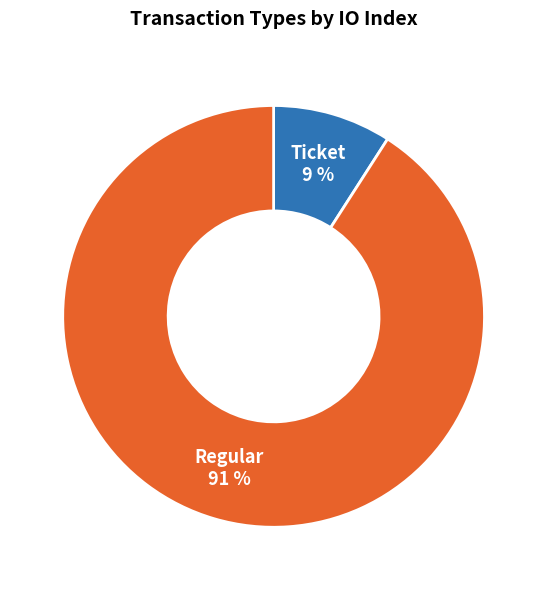

To the nearest percent, what percentage of the pie is Regular?

91%